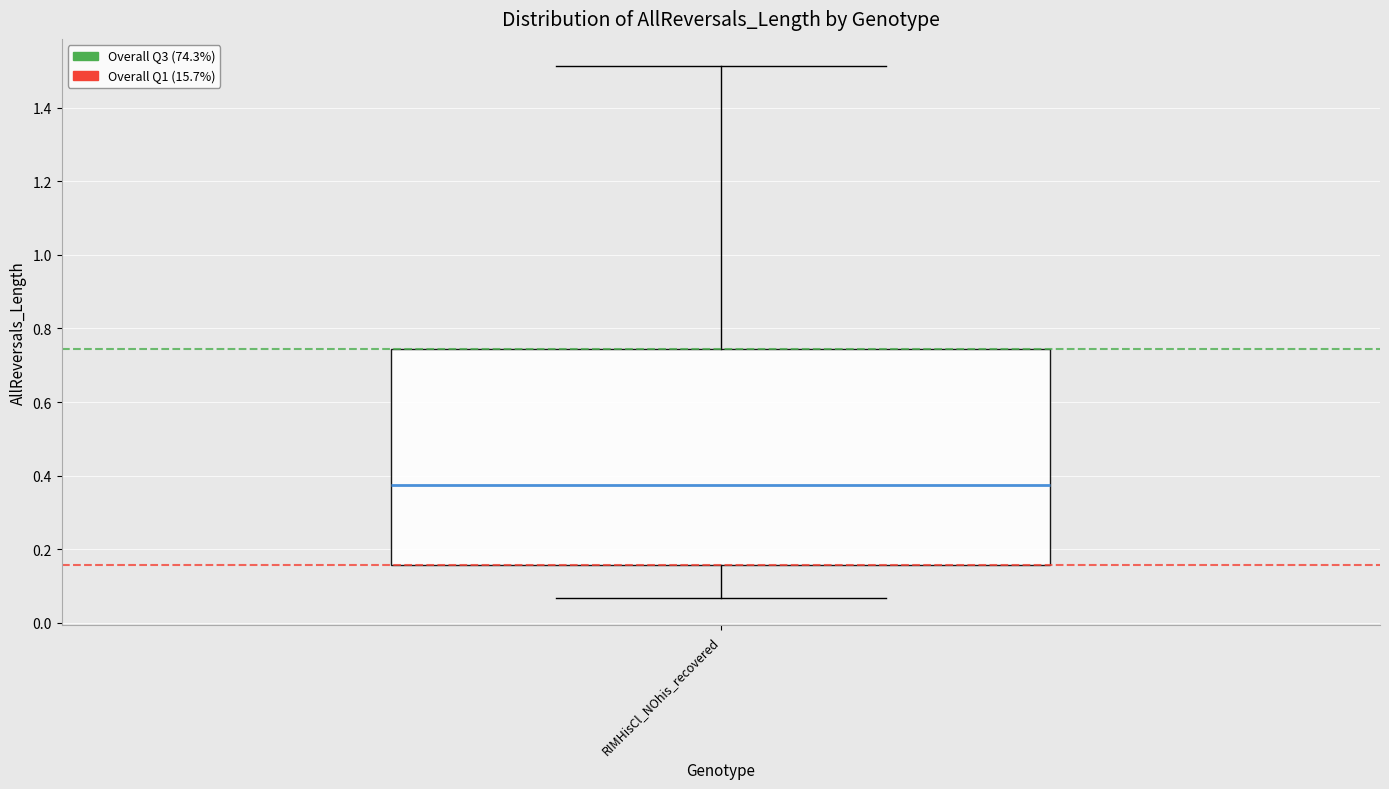

Where is the lower edge of the box for RIMHisCl_NOhis_recovered on the y-axis? The values are not printed on the chart, so give them approximately, as read against the axis.

0.16